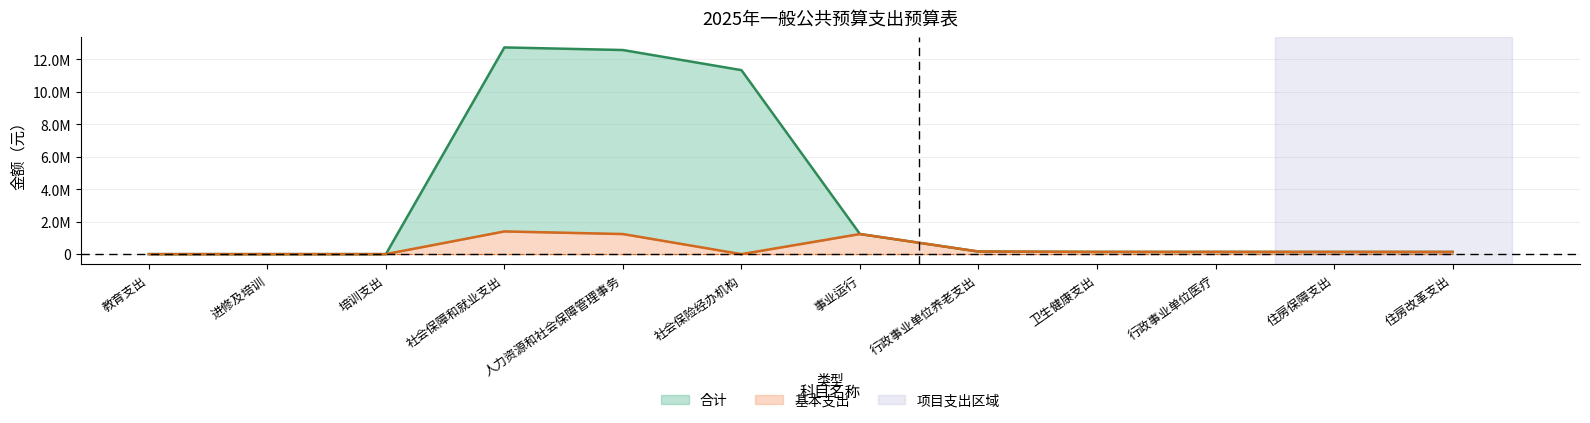

What is the label of the 4th point from the right?

卫生健康支出